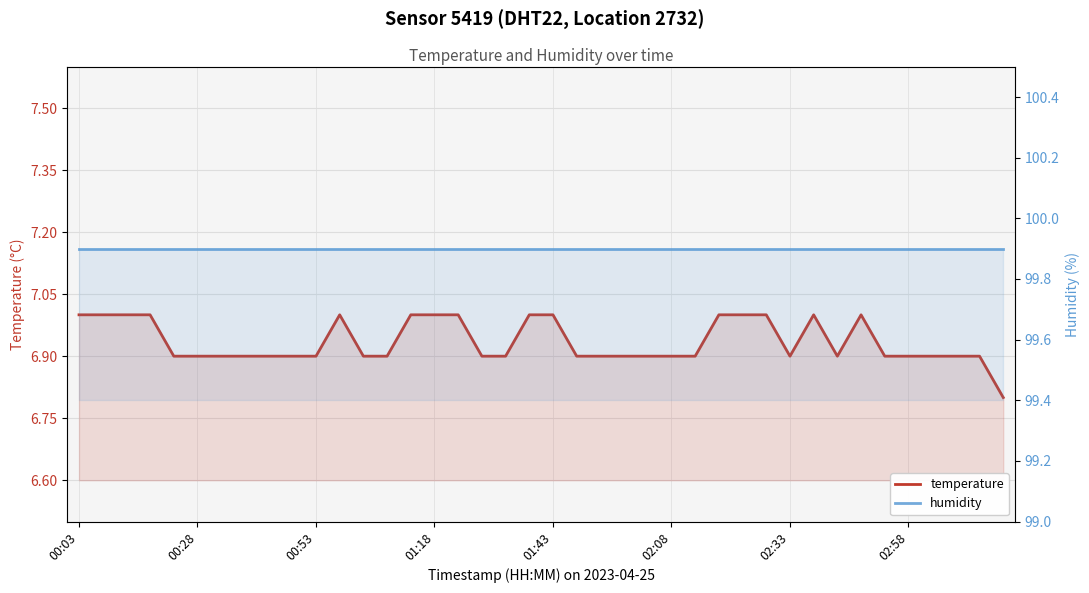

What is the sum of all humidity values?

3996.0